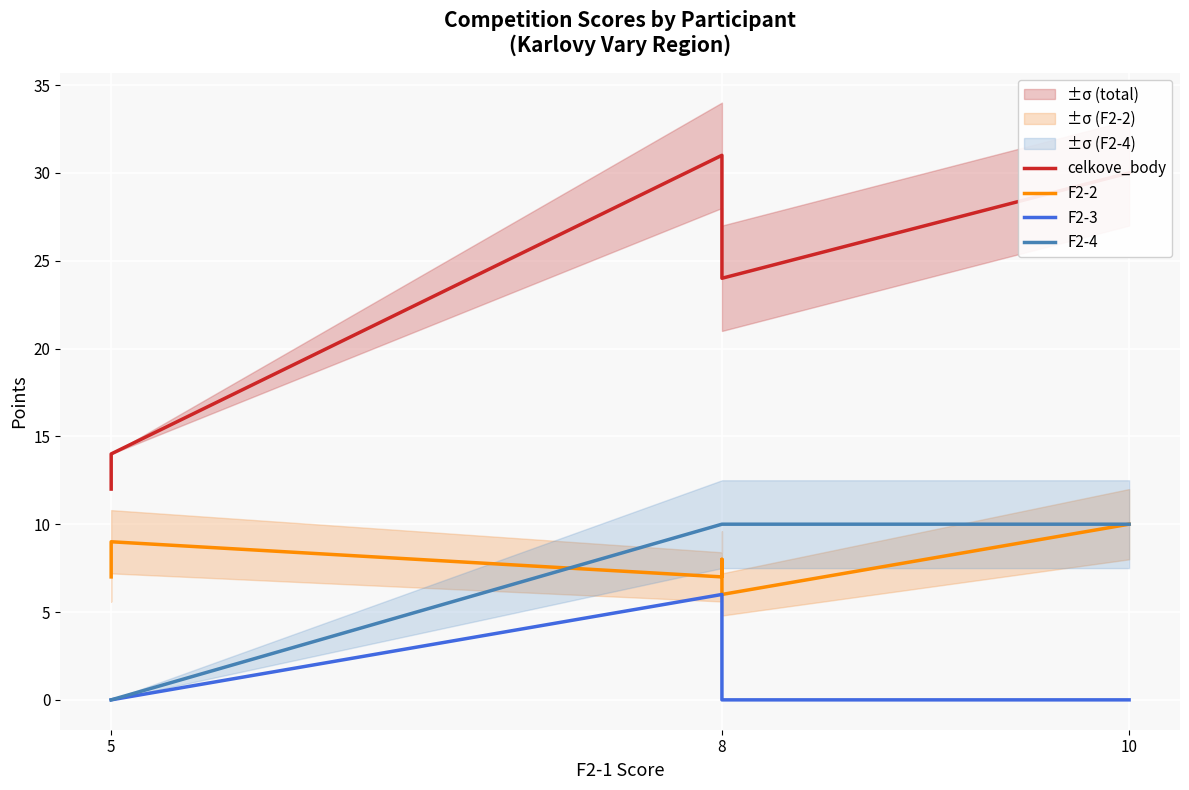

How many F2-4 values are between 0 and 10?

7